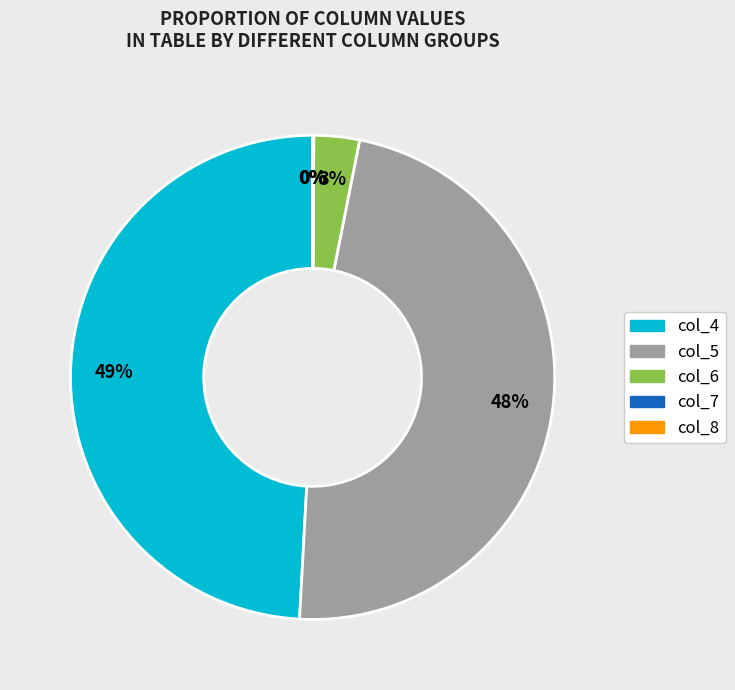

What percentage is the col_6 slice, to the nearest percent?

3%